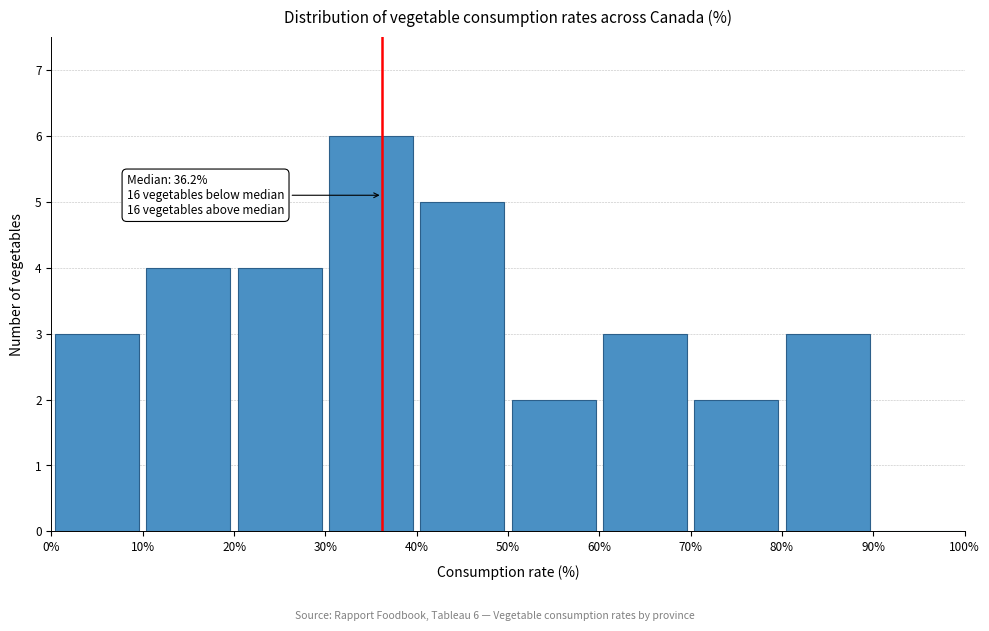

Which range on the x-axis has the tallest bar?

30% to 40%